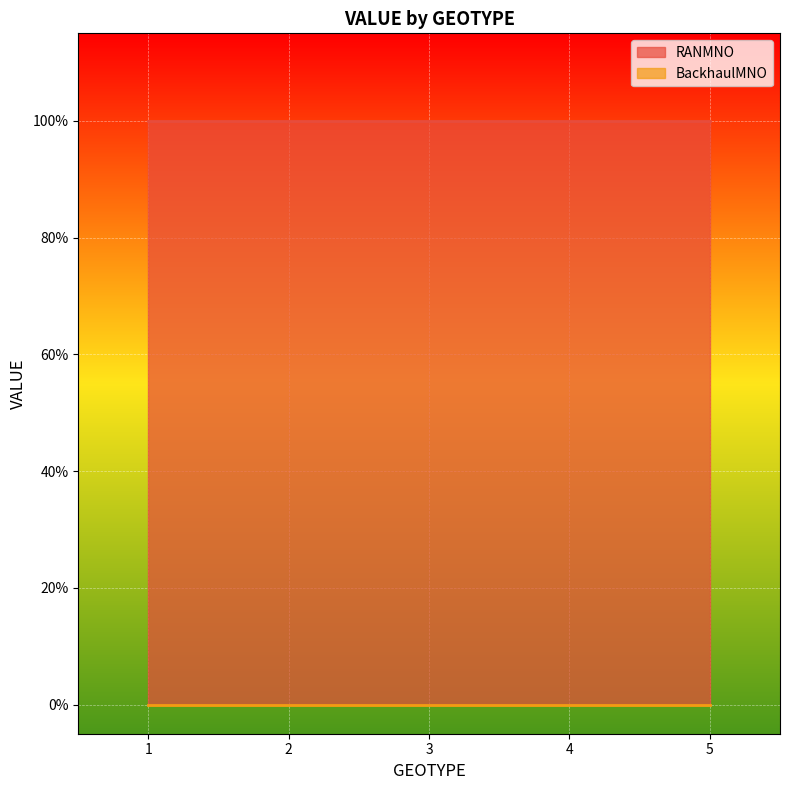

What is the lowest value of the RANMNO series?

1